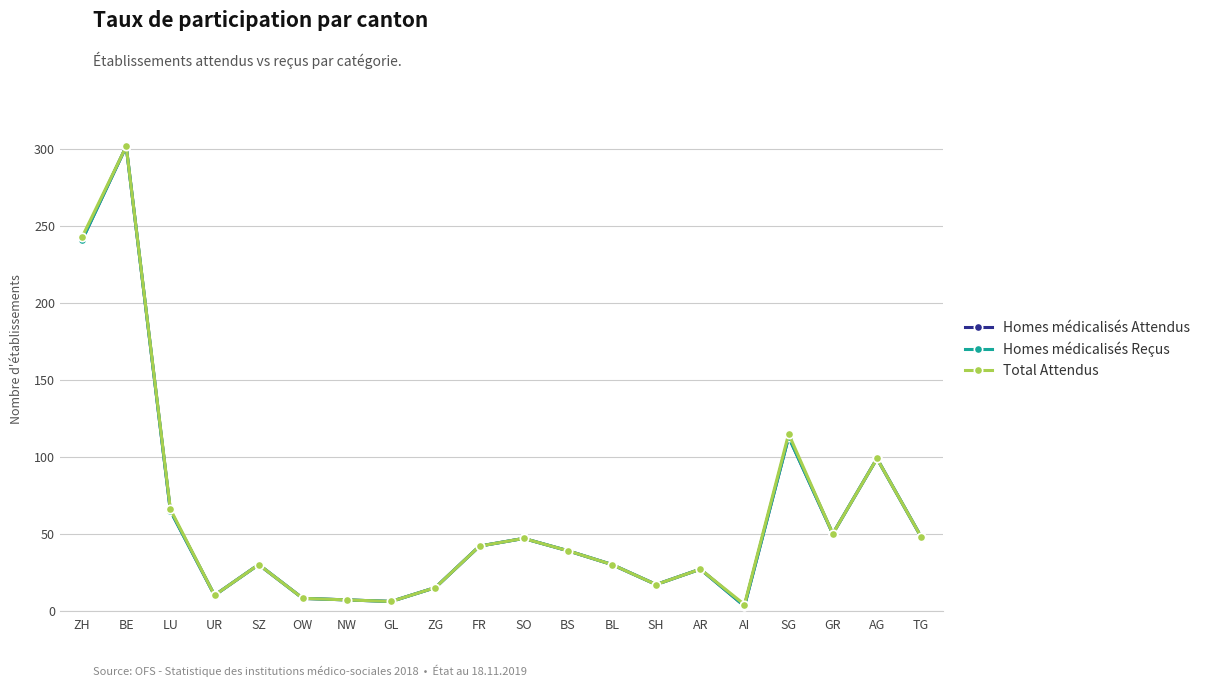

At which category is the sum across all series the highest?

BE